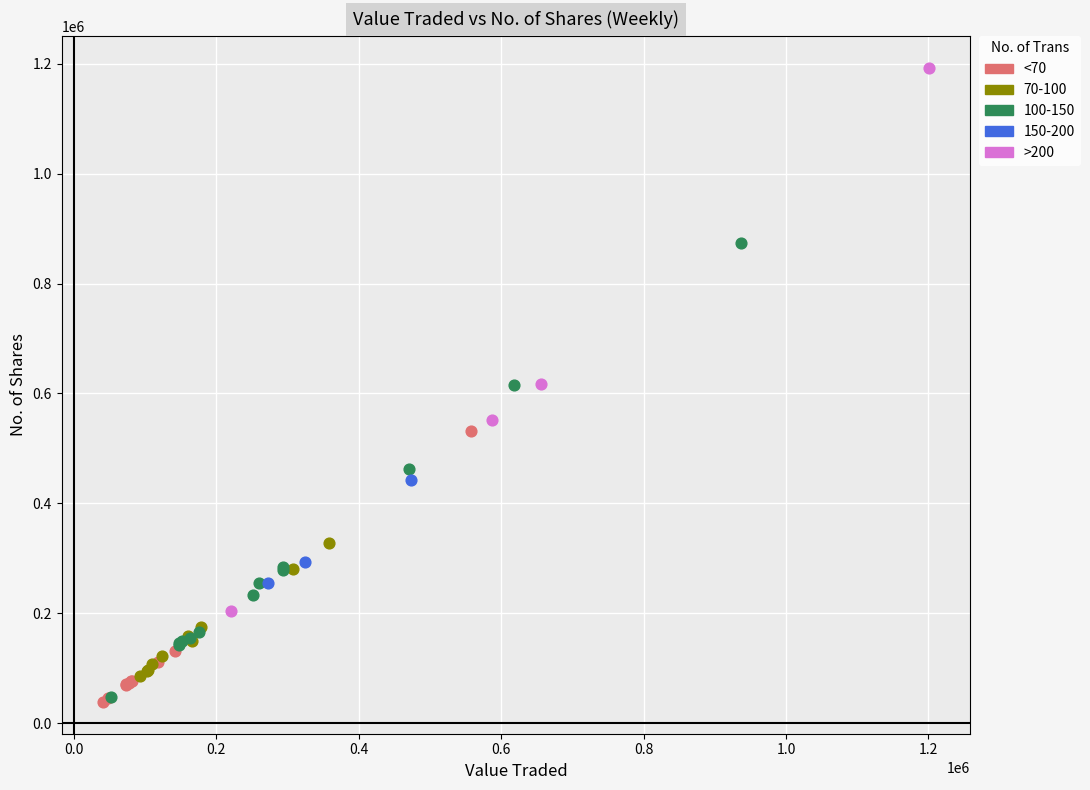

Which series reaches the maximum Y coordinate?

>200